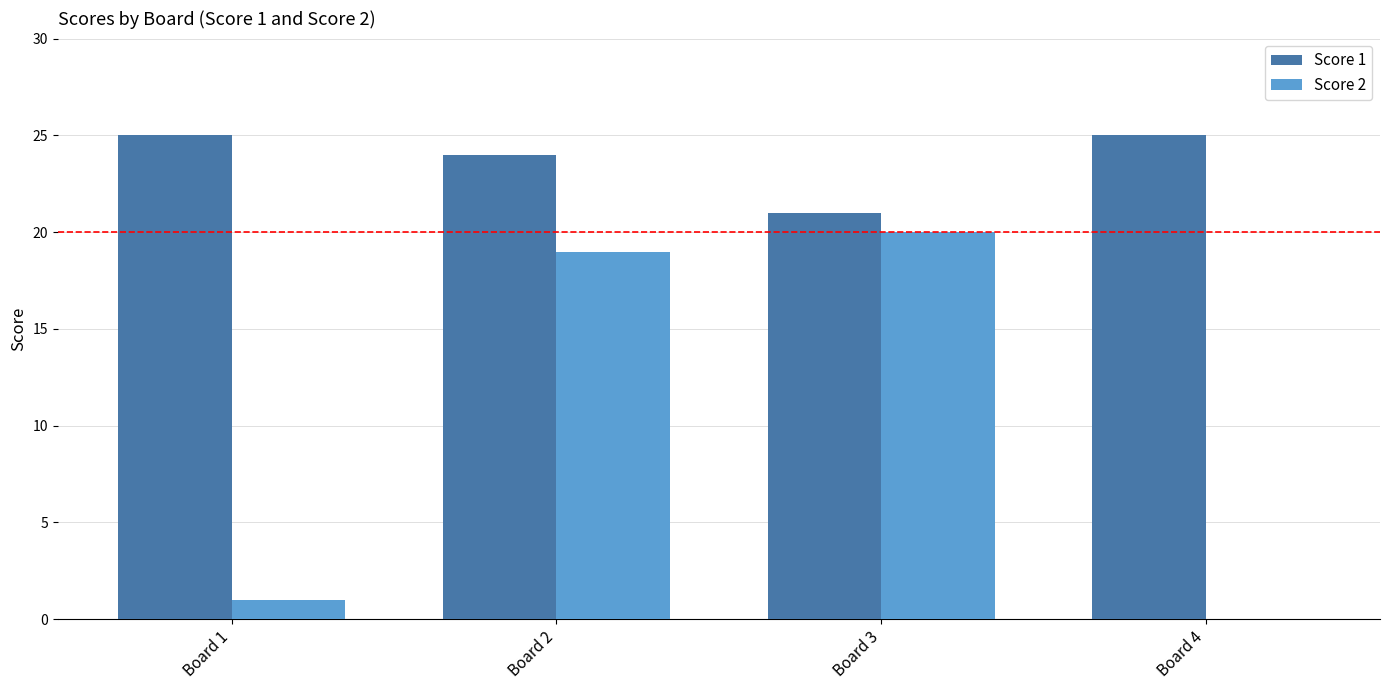

What is the greatest value displayed?

25